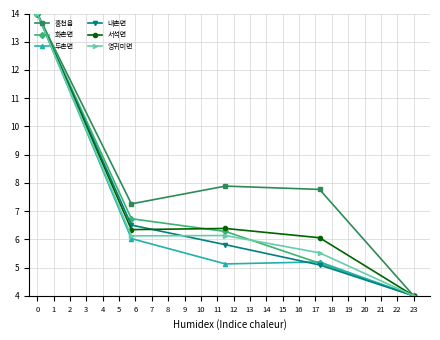

Which series has the largest total across all categories?

홍천읍